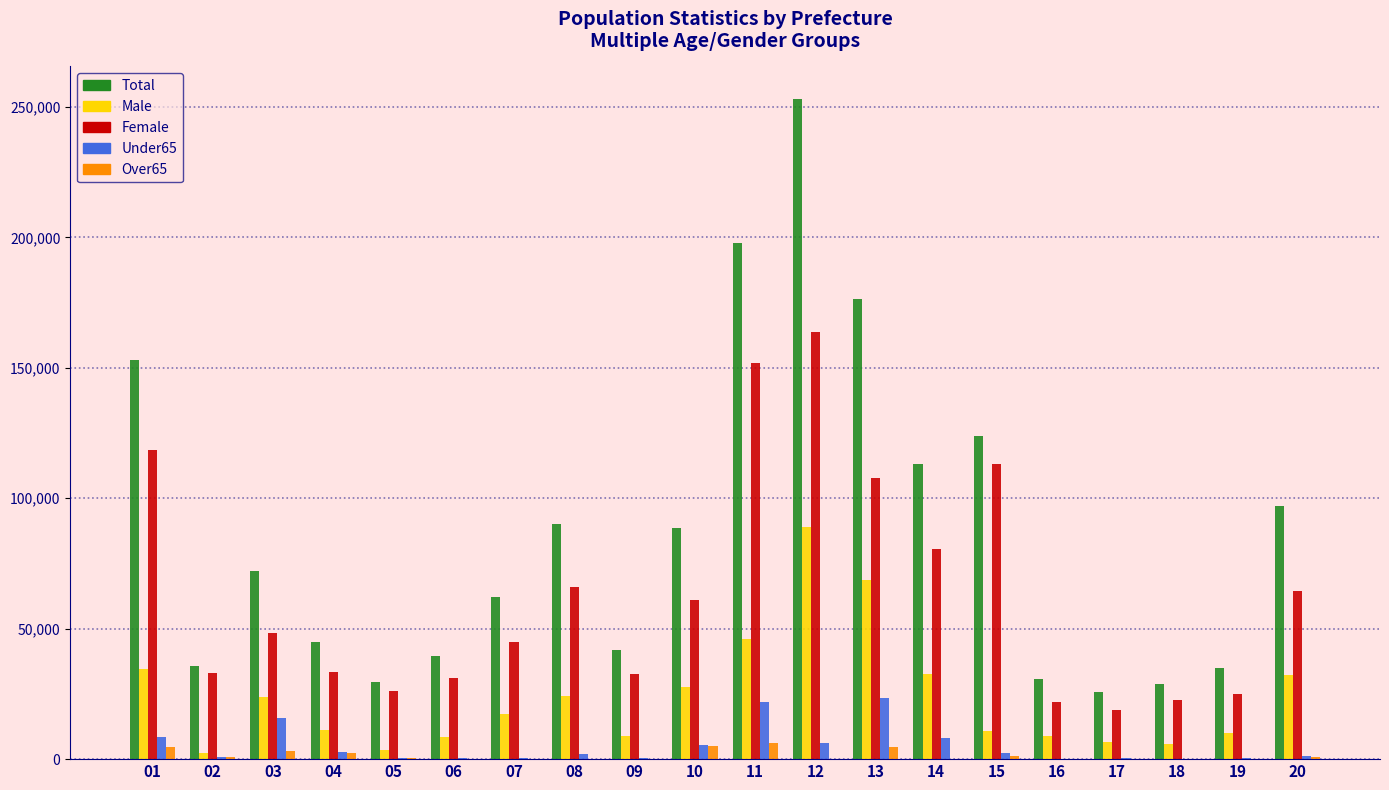

What is the sum of the Under65 values at 10 and 11?

27242